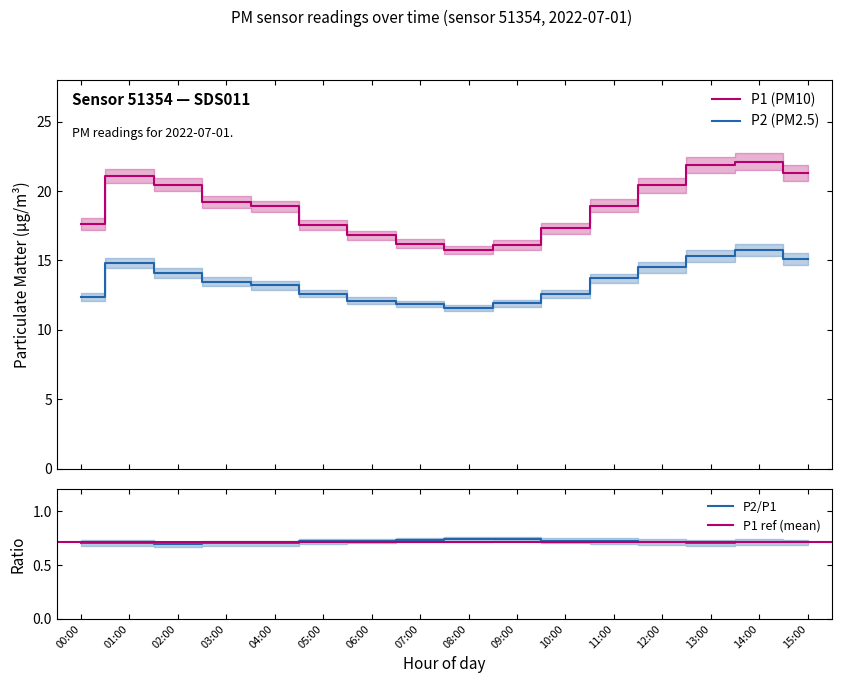

At how many categories does at least one series exceed 19?

7